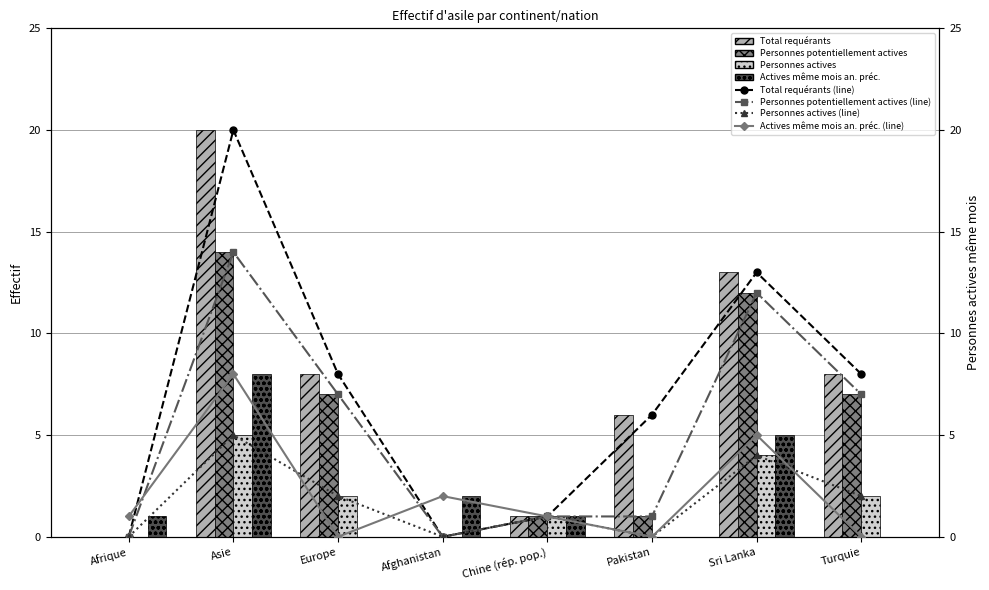

How many positive values does the Actives même mois an. préc. series have?

5